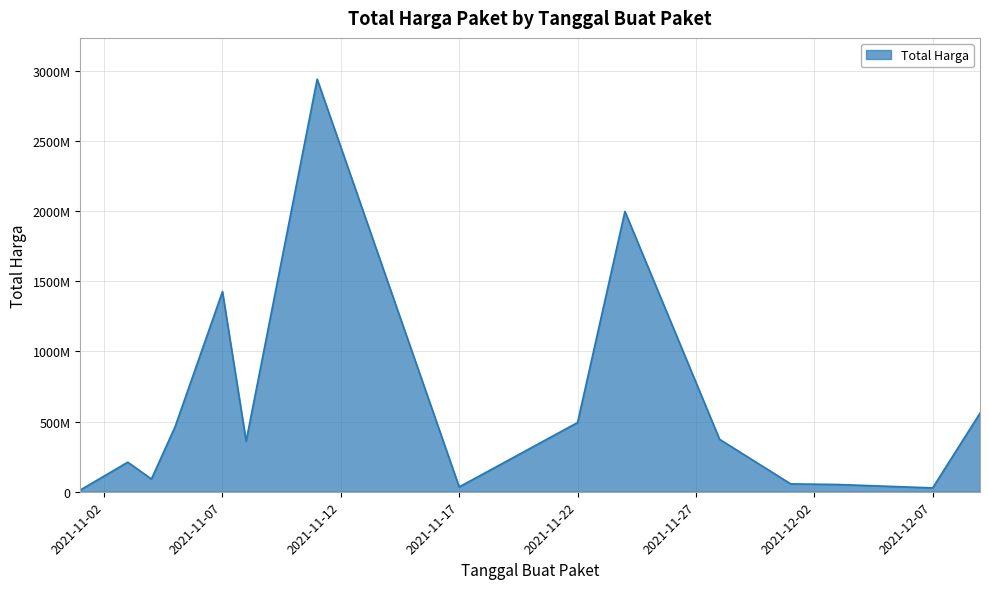

List the labels in order of value, largest first.

2021-11-11, 2021-11-24, 2021-11-07, 2021-12-09, 2021-11-22, 2021-11-05, 2021-11-28, 2021-11-08, 2021-11-03, 2021-11-04, 2021-12-01, 2021-12-03, 2021-11-17, 2021-12-07, 2021-11-01